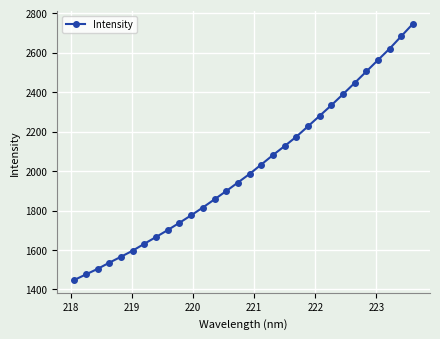

How many series are shown in this chart?

1